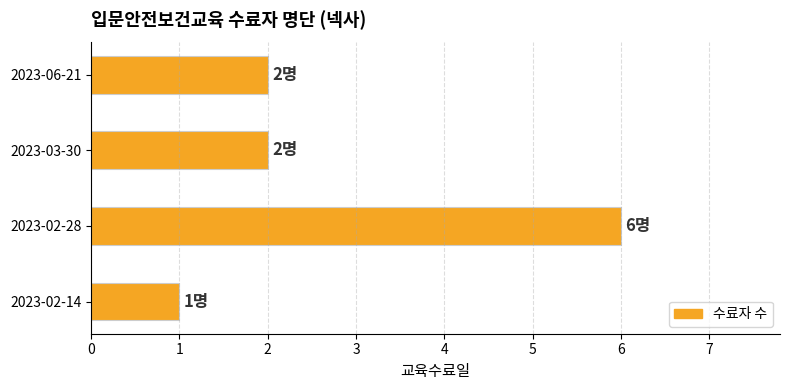

Count the number of data series in this chart.

1